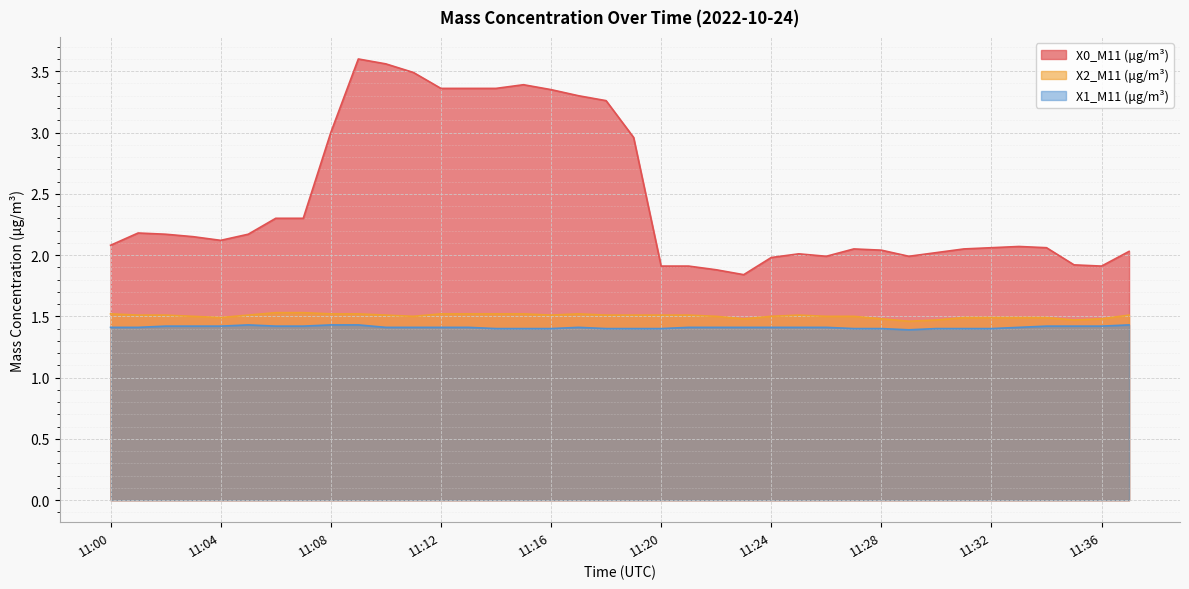

Which series has the widest spread of values?

X0_M11 (μg/m³)